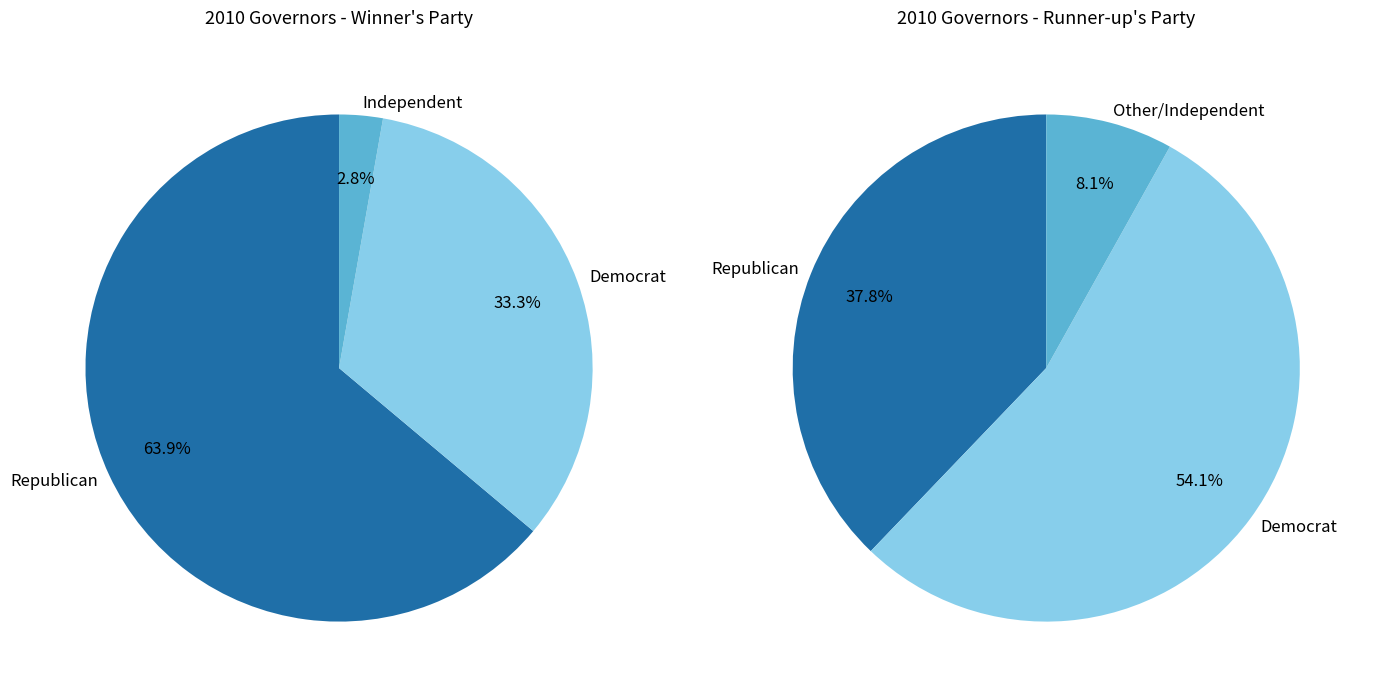

Which category has the biggest portion of the pie?

Republican